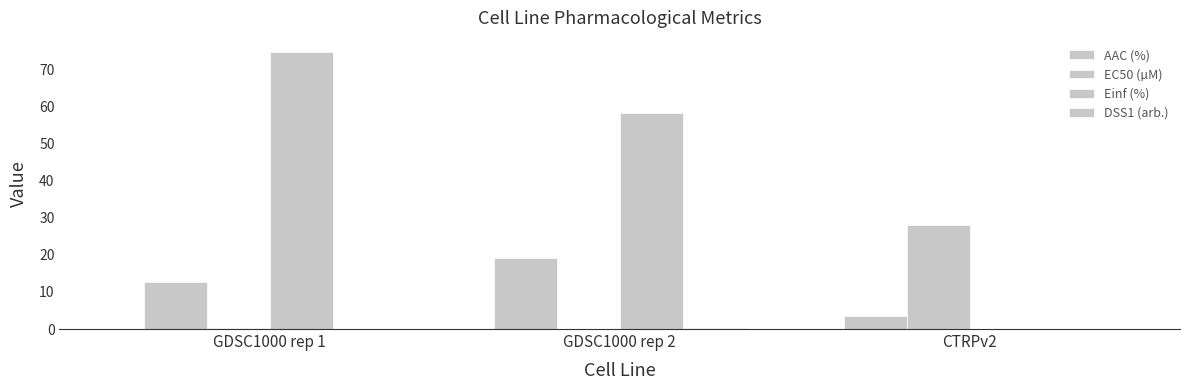

How many groups of bars are there?

3